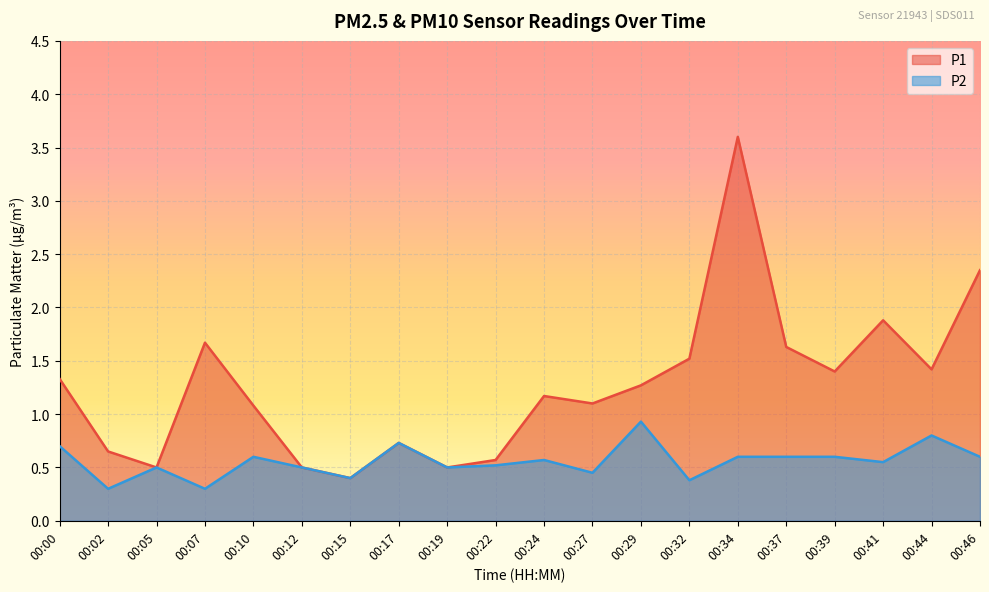

At how many categories does at least one series exceed 2?

2